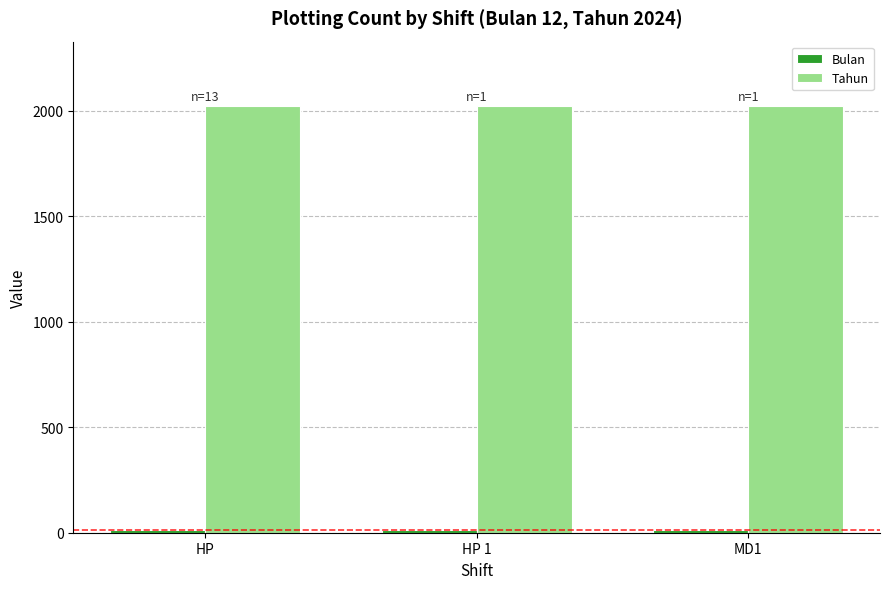

What is the average value of the Tahun series?

2024